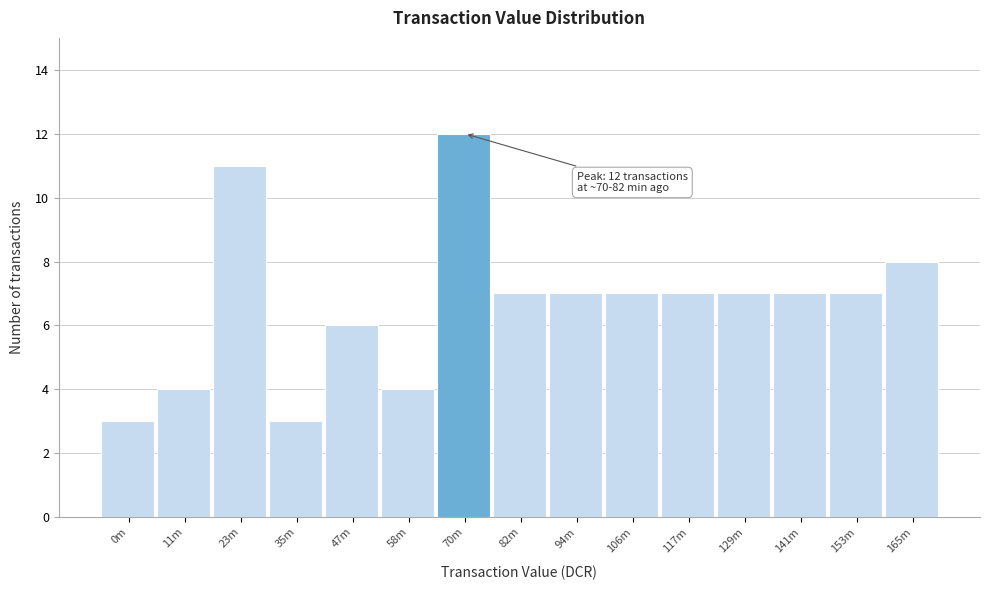

Reading left to right, what are all the values shown in this chart?

0m=3	11m=4	23m=11	35m=3	47m=6	58m=4	70m=12	82m=7	94m=7	106m=7	117m=7	129m=7	141m=7	153m=7	165m=8